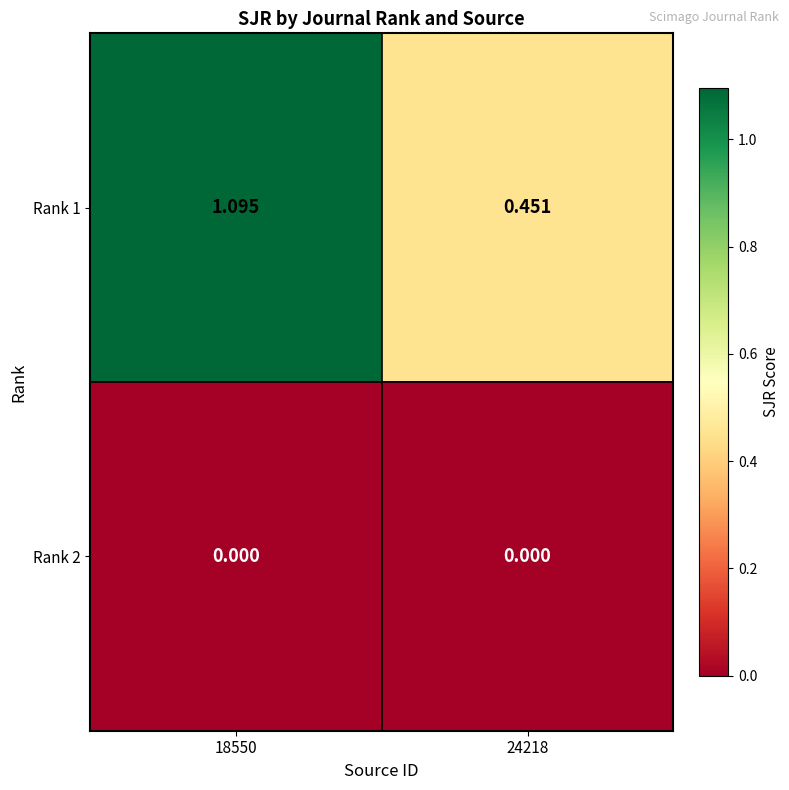

Is the value of Rank 1 at 18550 greater than the value of Rank 2 at 24218?

Yes